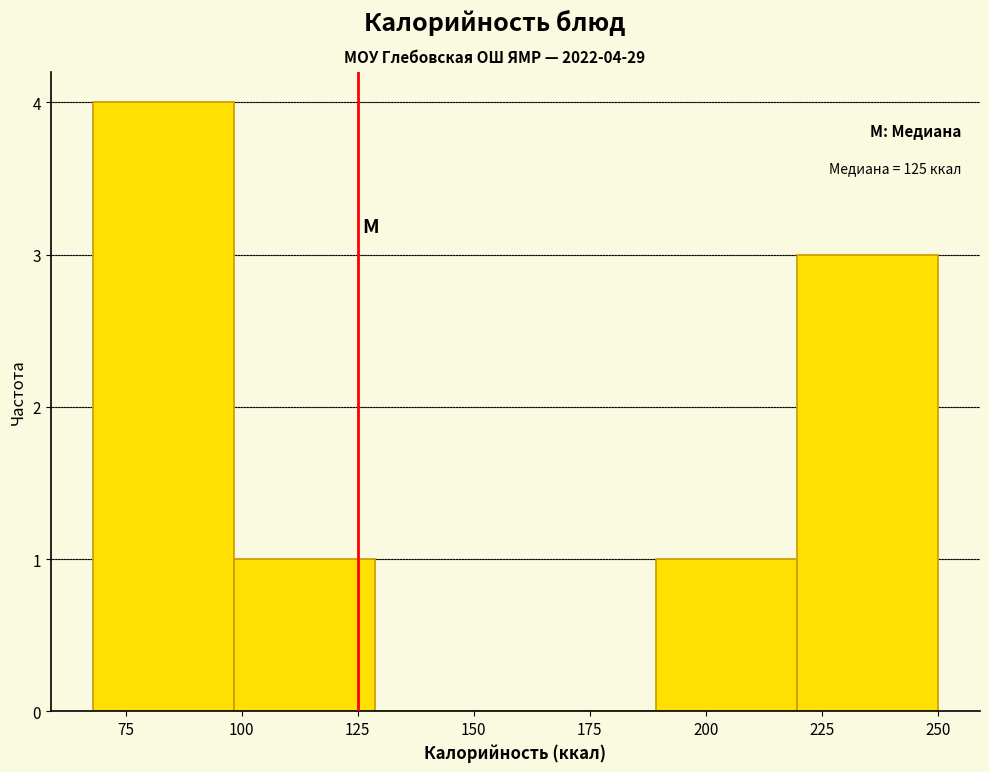

Over which range of the x-axis is the bar tallest?

70 to 100